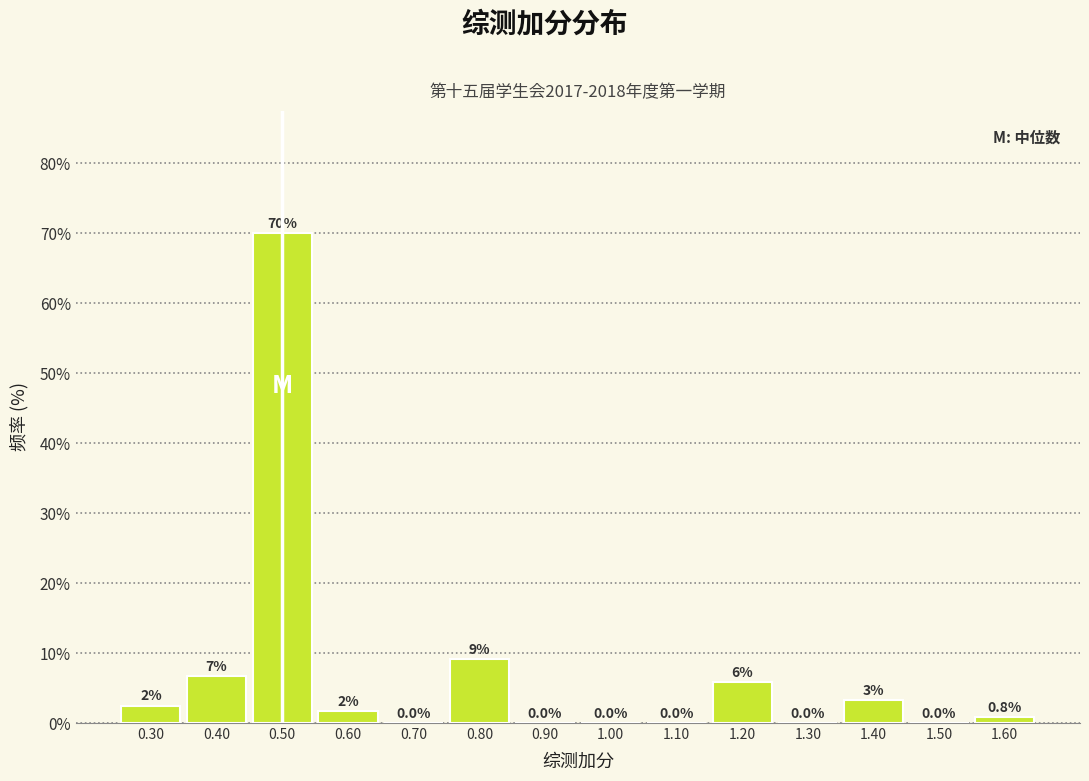

Over which range of the x-axis is the bar tallest?

0.45 to 0.55